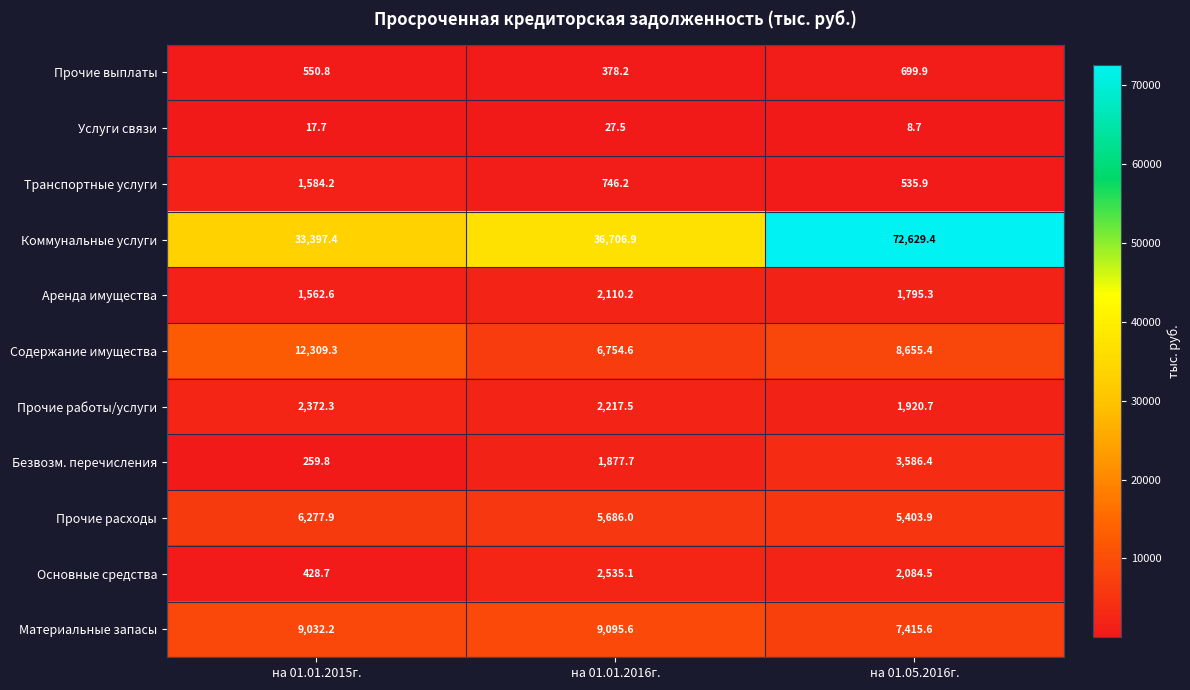

What is the spread (max minus min) of values at на 01.01.2015г.?

33379.7